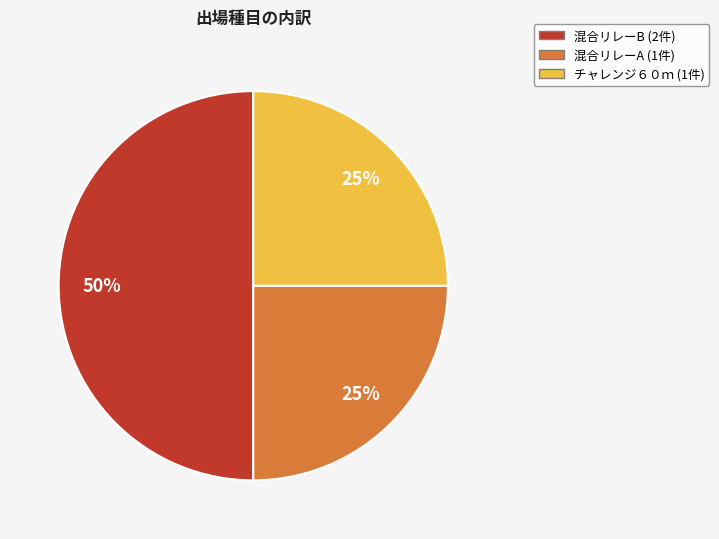

How many slices are in this pie chart?

3